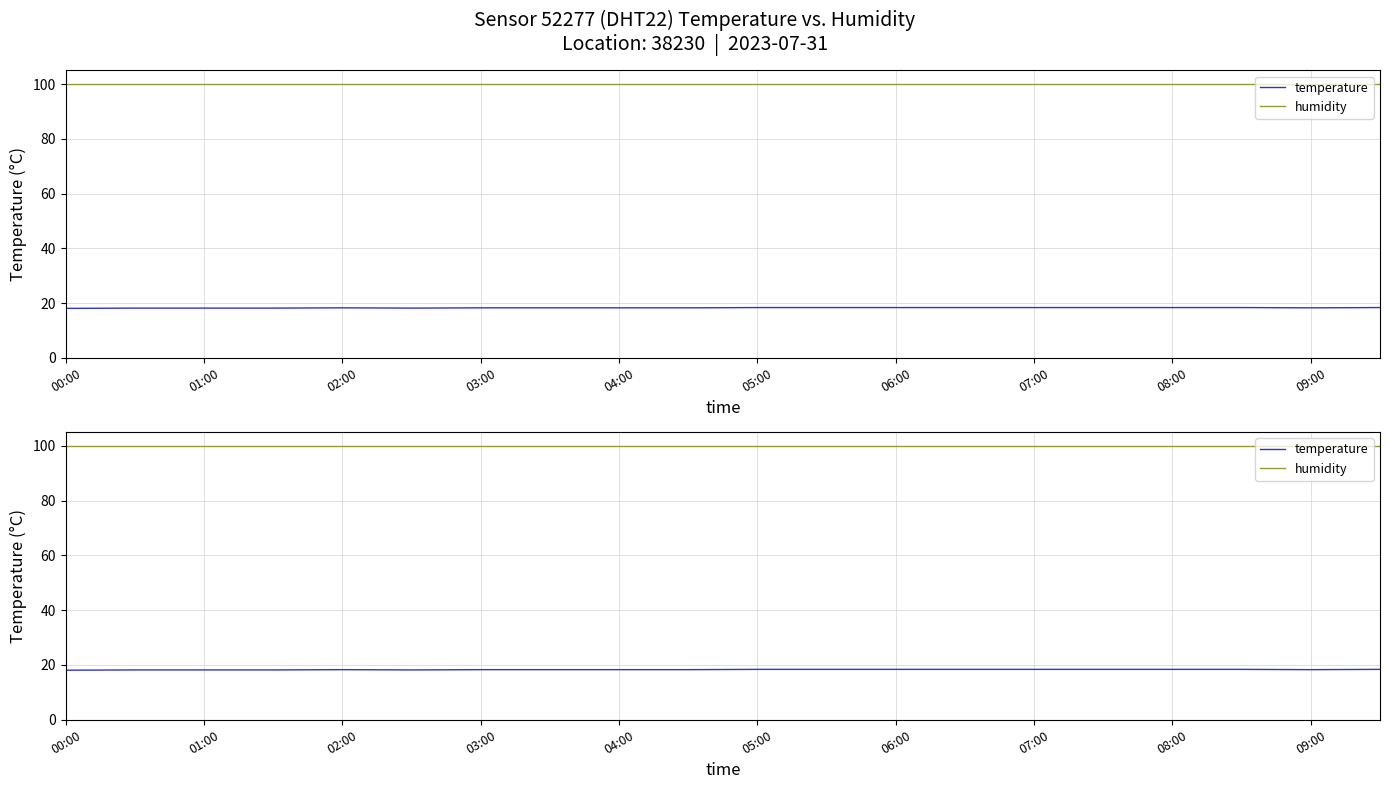

At which category does temperature reach its first local peak?

02:00